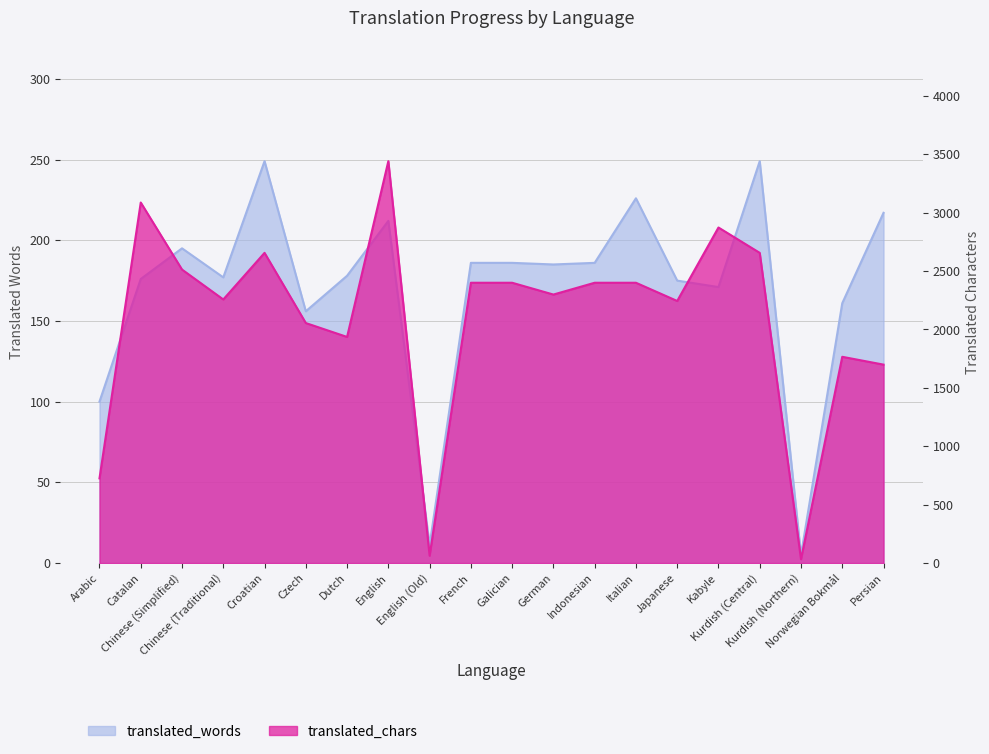

What is the difference between the highest and lowest values at Chinese (Traditional)?

2080